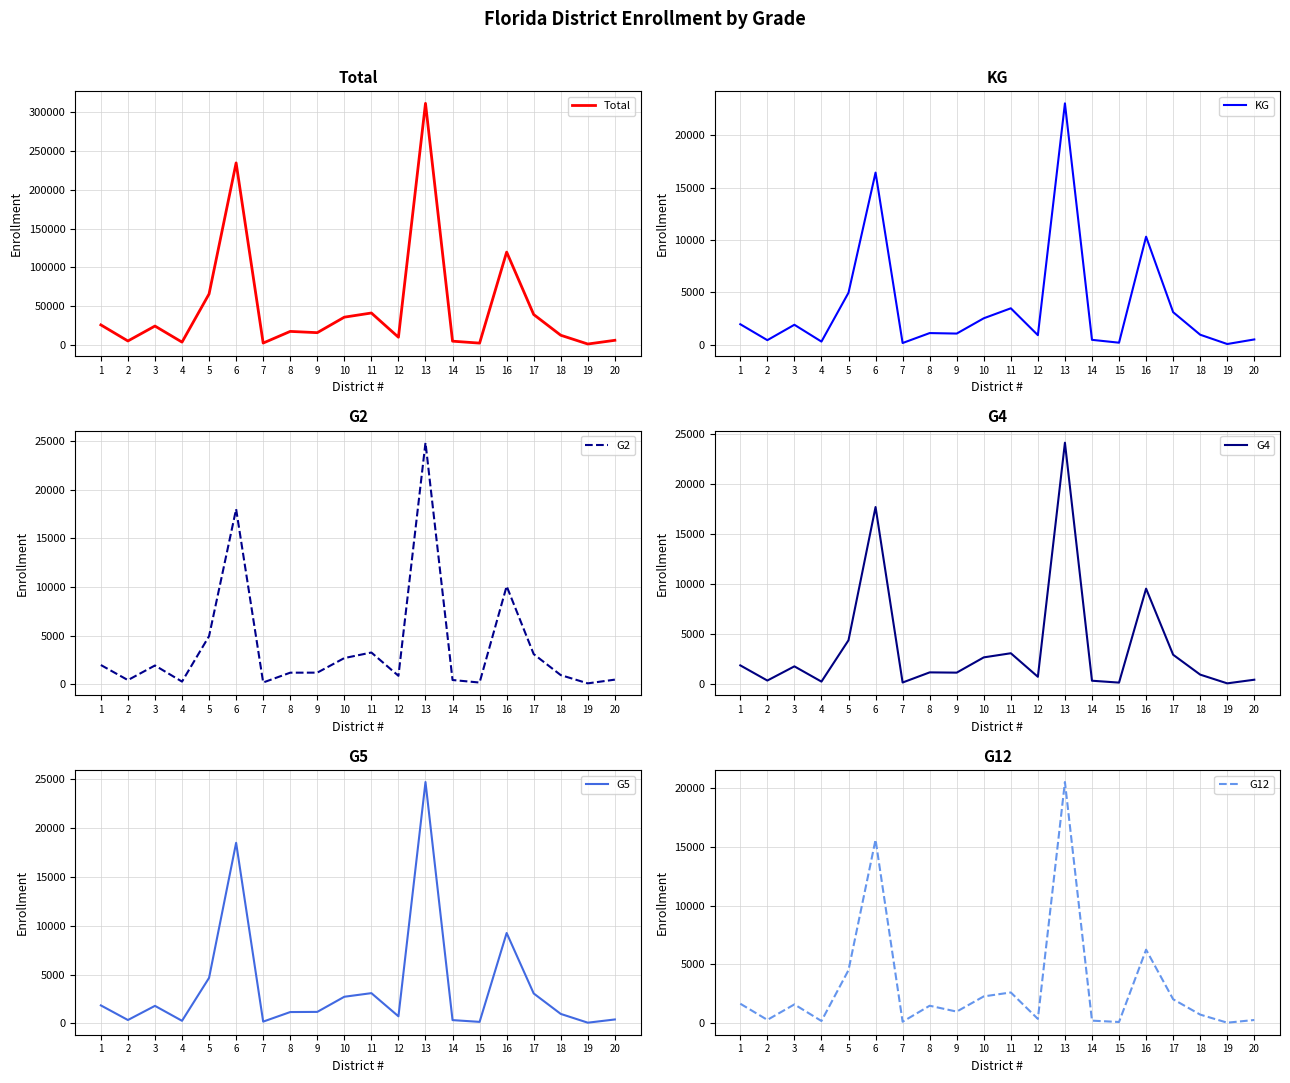

The G2 series shows 82.5 at 19. True or false?

True